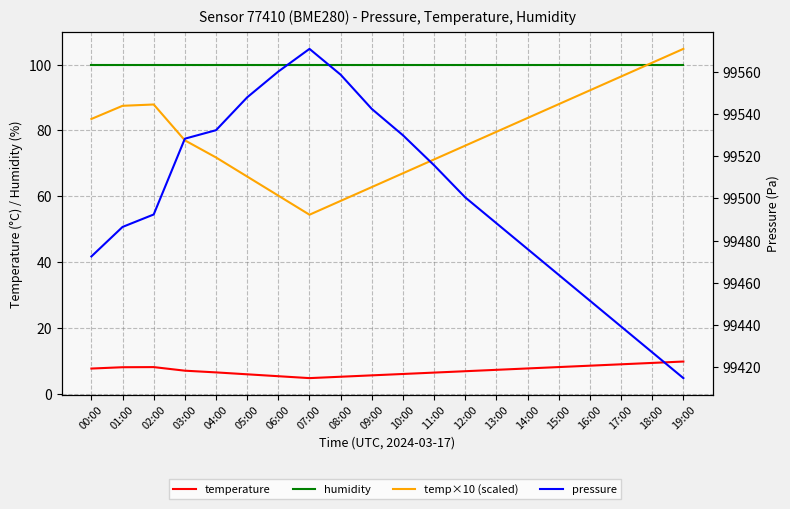

The value of pressure at 10:00 is 99530.0. True or false?

True